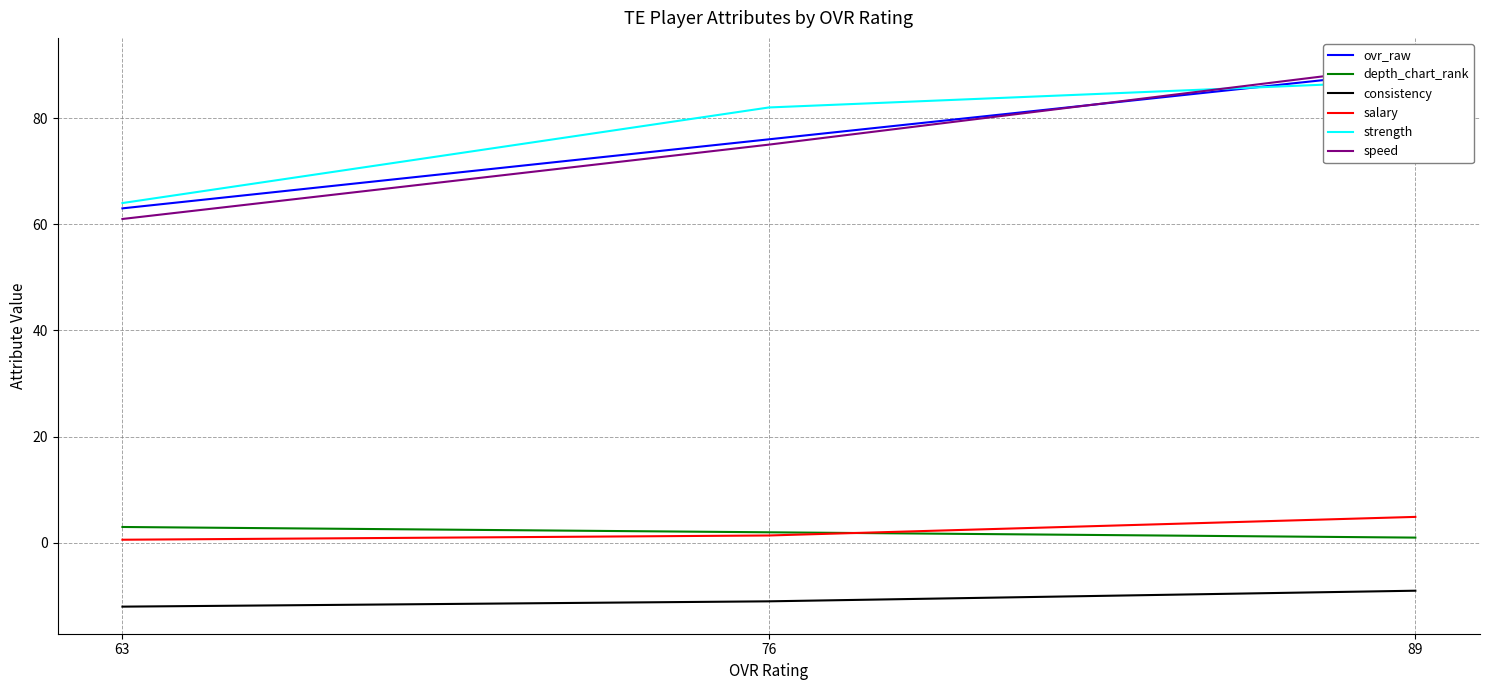

Is it true that depth_chart_rank equals 3.0 at 63?

True